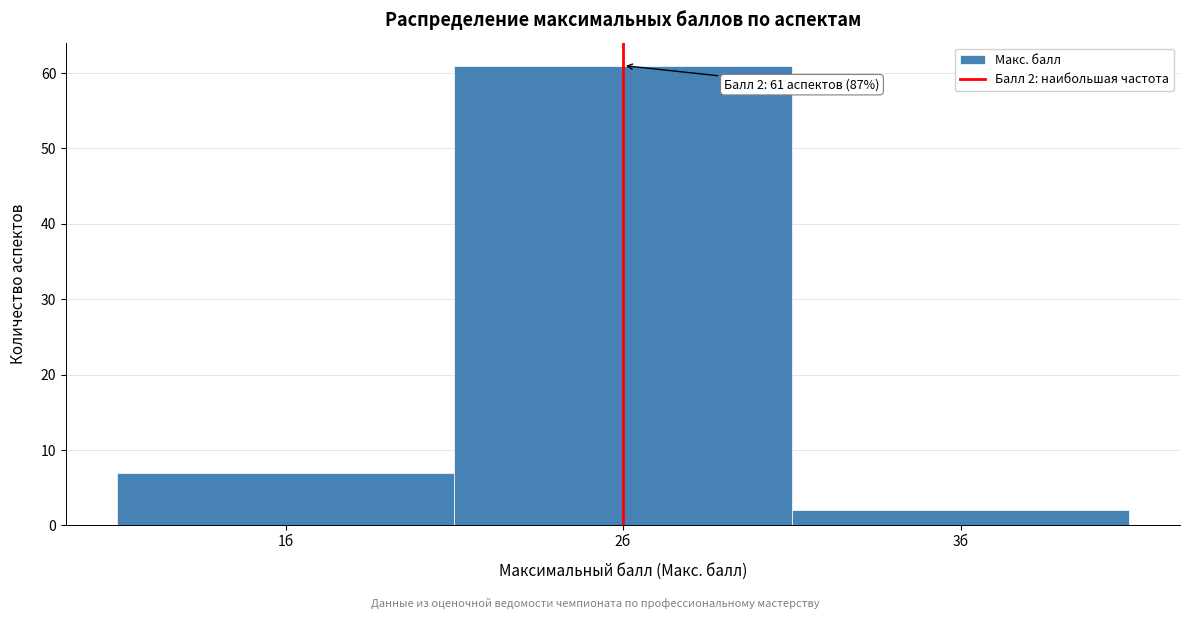

Over which range of the x-axis is the bar tallest?

1.5 to 2.5